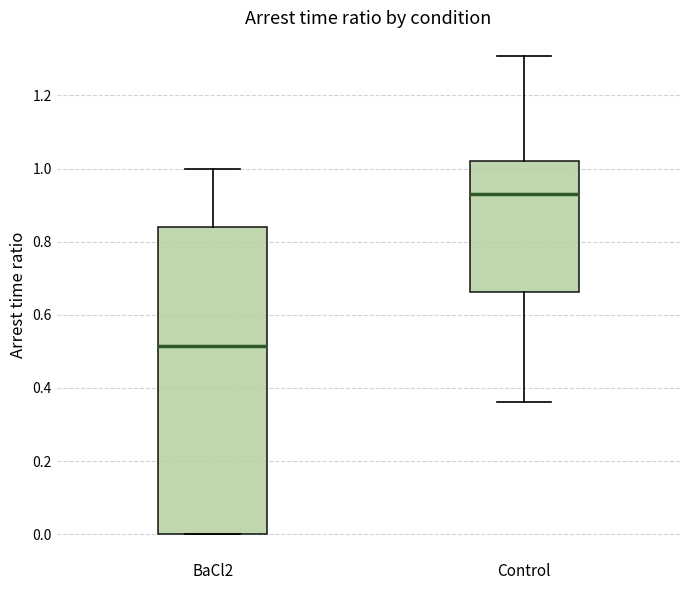

Which box is the tallest, from its lower edge to its upper edge?

BaCl2